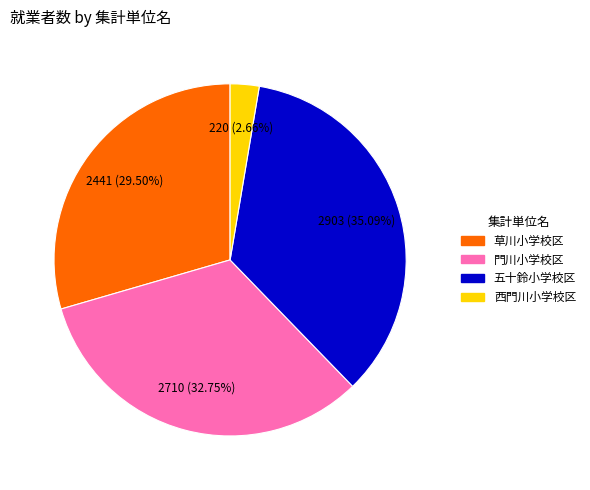

To the nearest percent, what is the difference between the largest and smallest slice percentages?

32%